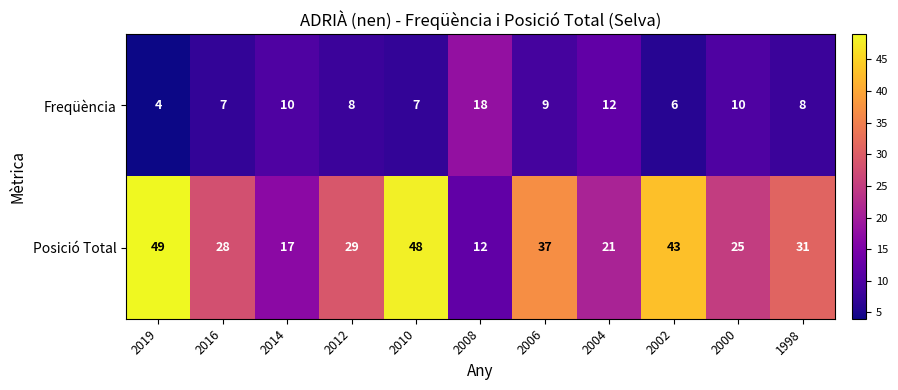

Read the Posició Total value at 2016, to the nearest 5.

30